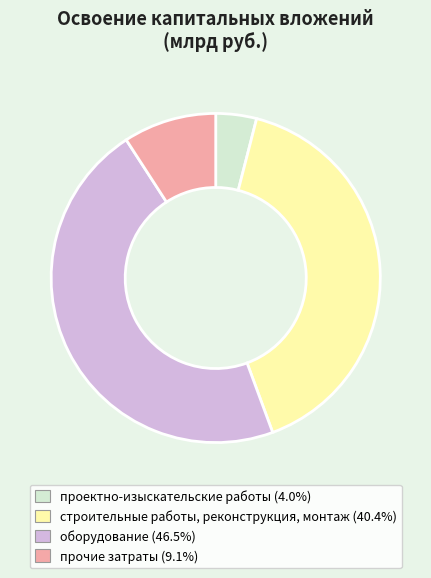

Does строительные работы, реконструкция, монтаж represent more than half of the total?

No